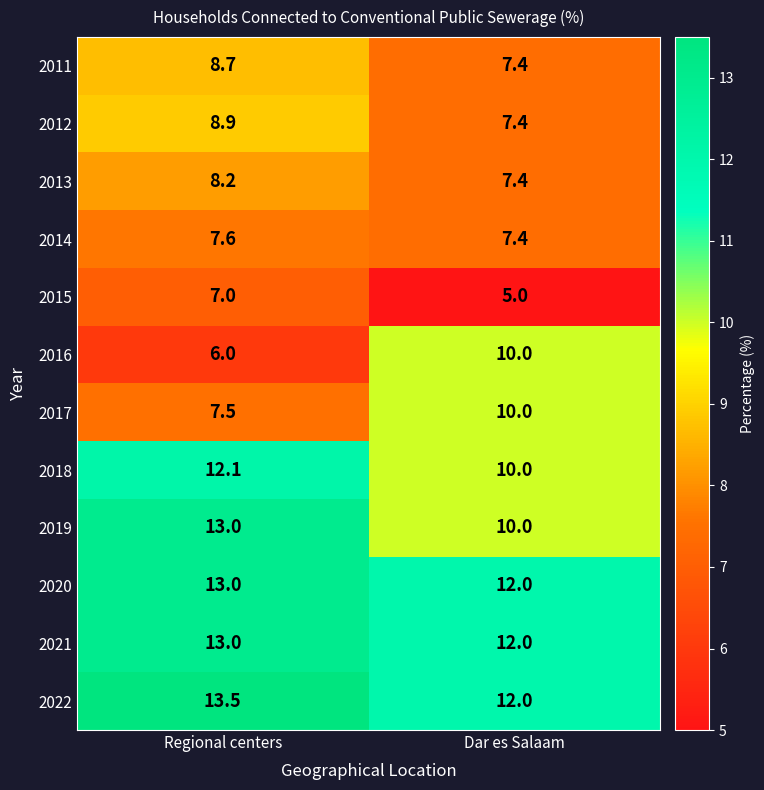

Reading left to right, what are all the values shown in this chart?

2011: 8.7	7.4
2012: 8.9	7.4
2013: 8.2	7.4
2014: 7.6	7.4
2015: 7.0	5.0
2016: 6.0	10.0
2017: 7.5	10.0
2018: 12.1	10.0
2019: 13.0	10.0
2020: 13.0	12.0
2021: 13.0	12.0
2022: 13.5	12.0